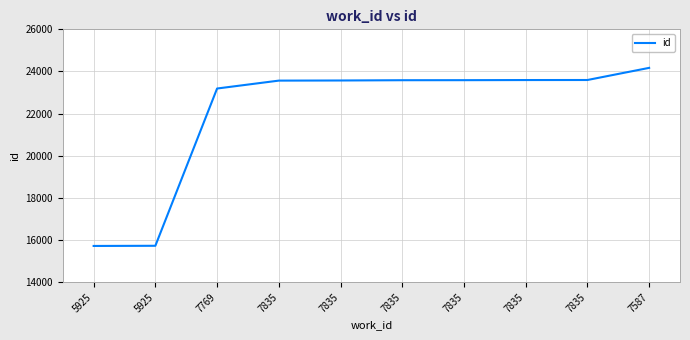

Reading left to right, transcribe all the data shown in this chart.

15723	15731	23192	23567	23573	23586	23588	23594	23596	24172